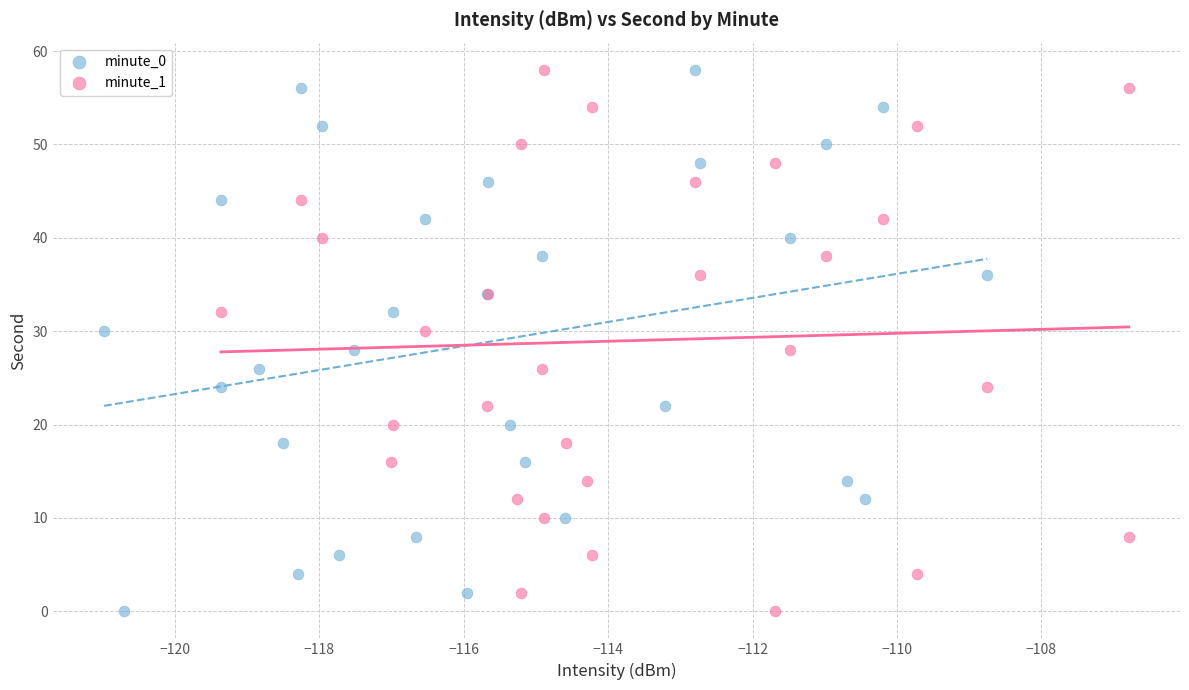

What are all the series names shown in the legend?

minute_0, minute_1